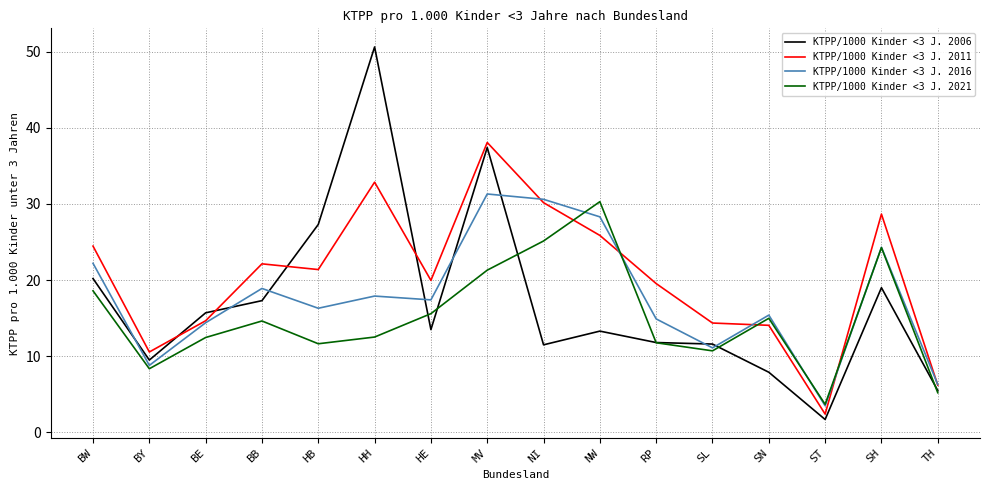

What position from the left is NI?

9